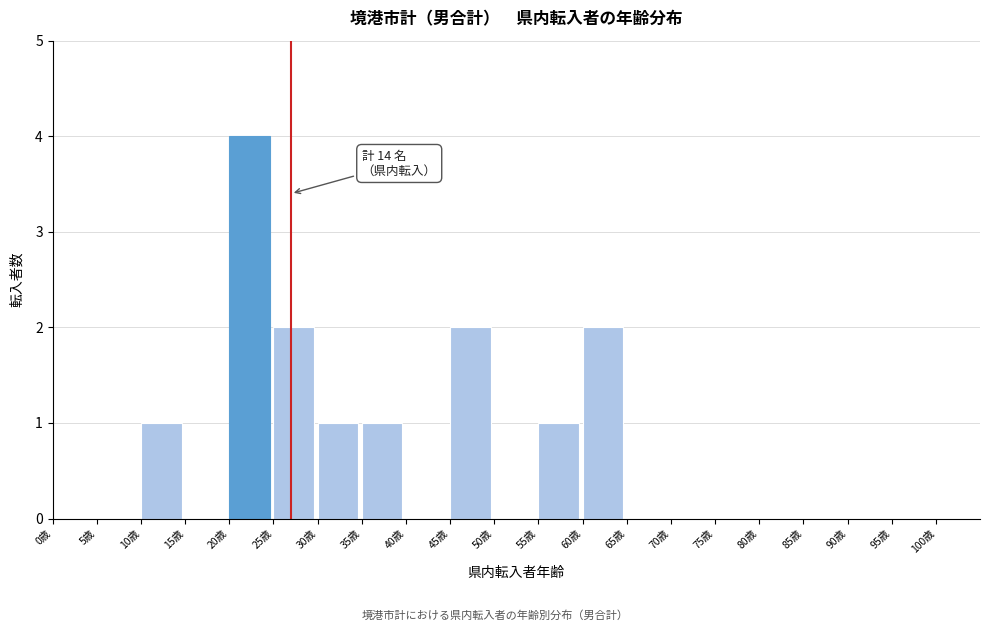

Which range on the x-axis has the tallest bar?

20 to 25